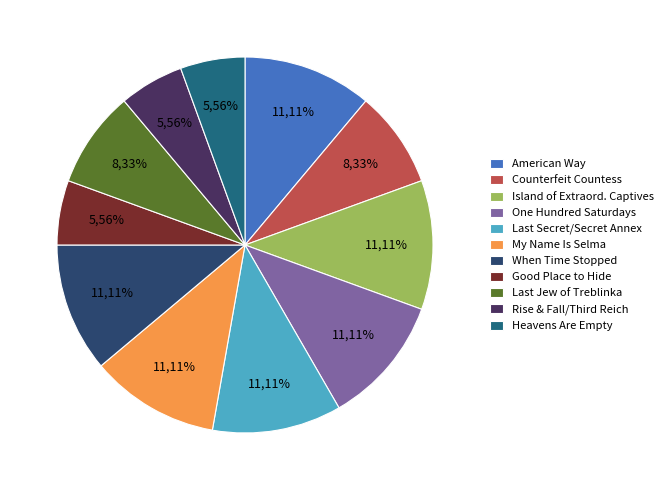

How much of the chart is everything except When Time Stopped?

88.9%